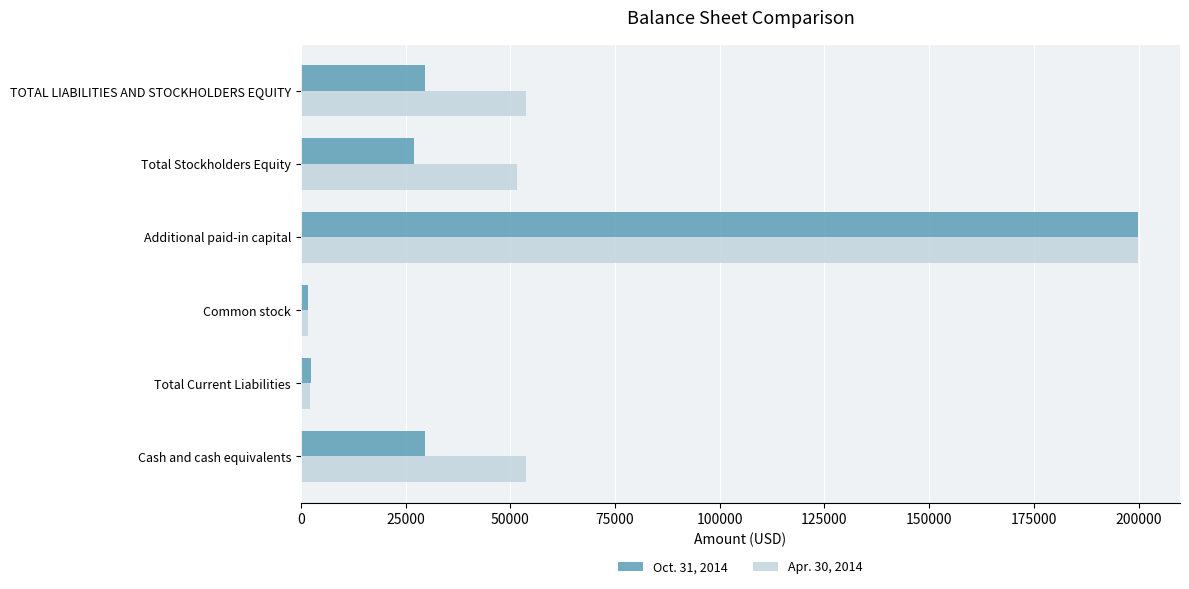

Which category has the highest value across all series?

Additional paid-in capital